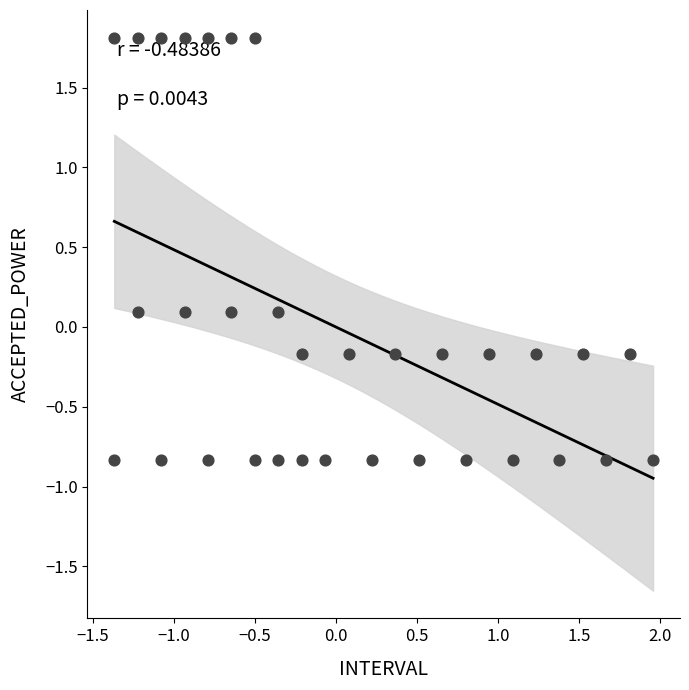

What is the range of X values (max minus min)?

3.3